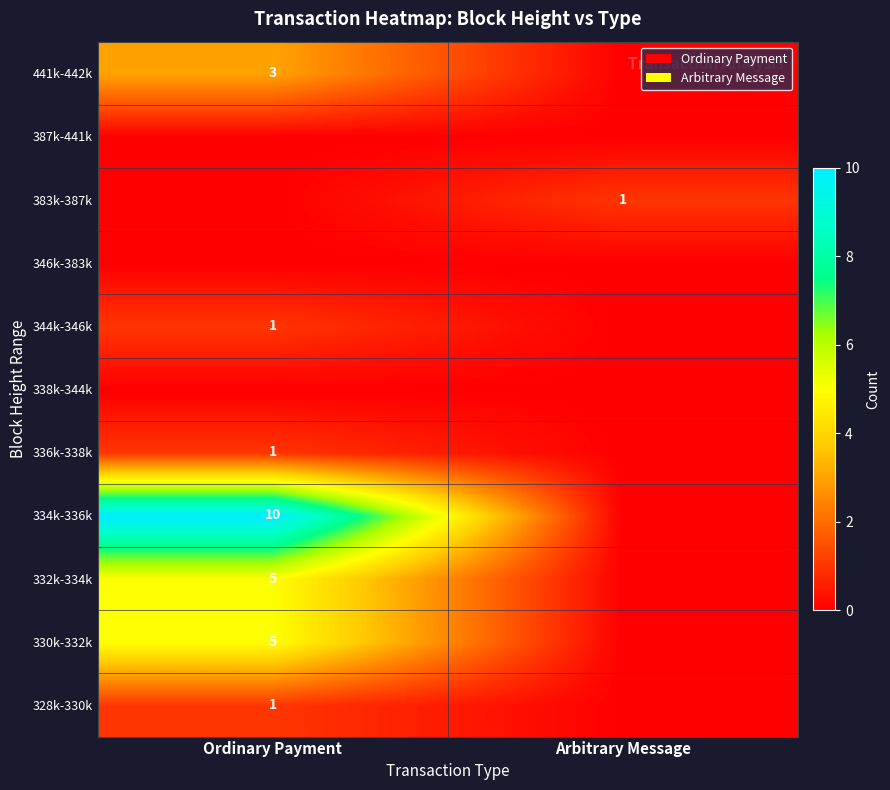

Count the number of categories in the chart.

2